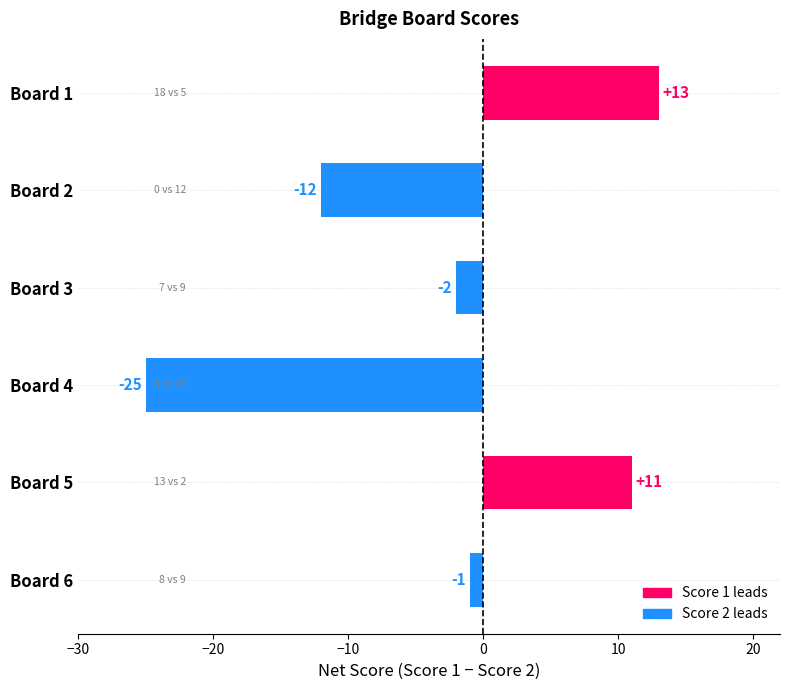

Which category has the highest value across all series?

Board 1